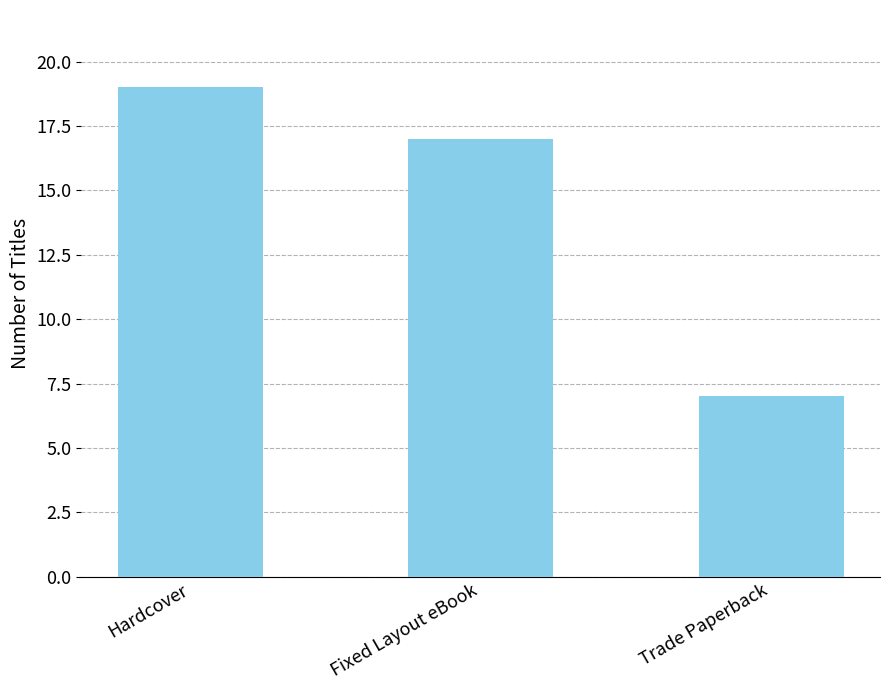

What is the change in value from Hardcover to Trade Paperback?

-12